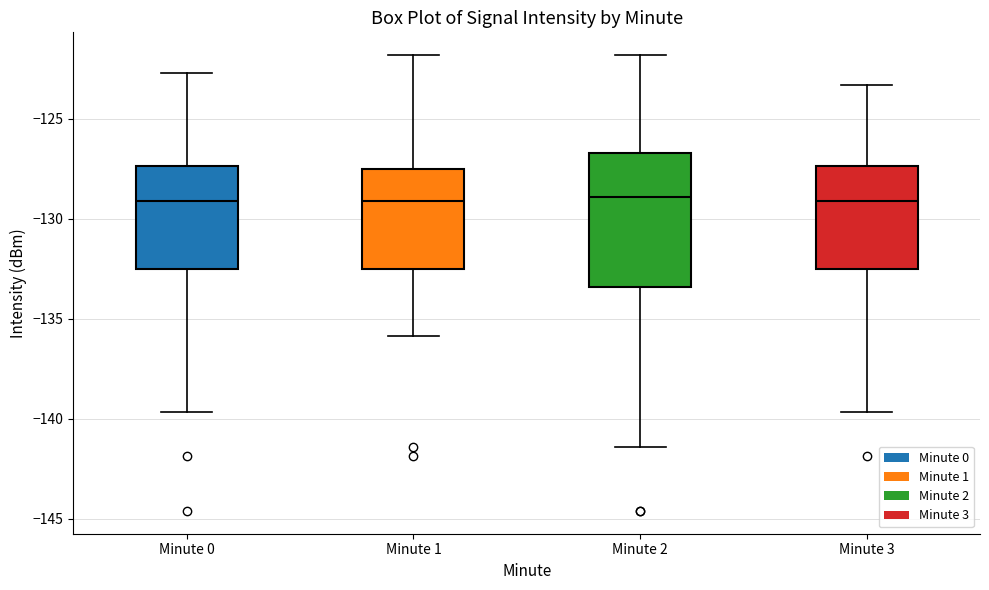

Reading left to right, transcribe this box plot: for each box, give where its median line is, the range the box spans, and where its two whiskers end, as read against the y-axis. The values are not printed on the chart, so give them approximately, as read against the axis.

Minute 0: median -129.0, box -132.5 to -127.5, whiskers -139.5 to -122.5
Minute 1: median -129.0, box -132.5 to -127.5, whiskers -136.0 to -122.0
Minute 2: median -129.0, box -133.5 to -126.5, whiskers -141.5 to -122.0
Minute 3: median -129.0, box -132.5 to -127.5, whiskers -139.5 to -123.5